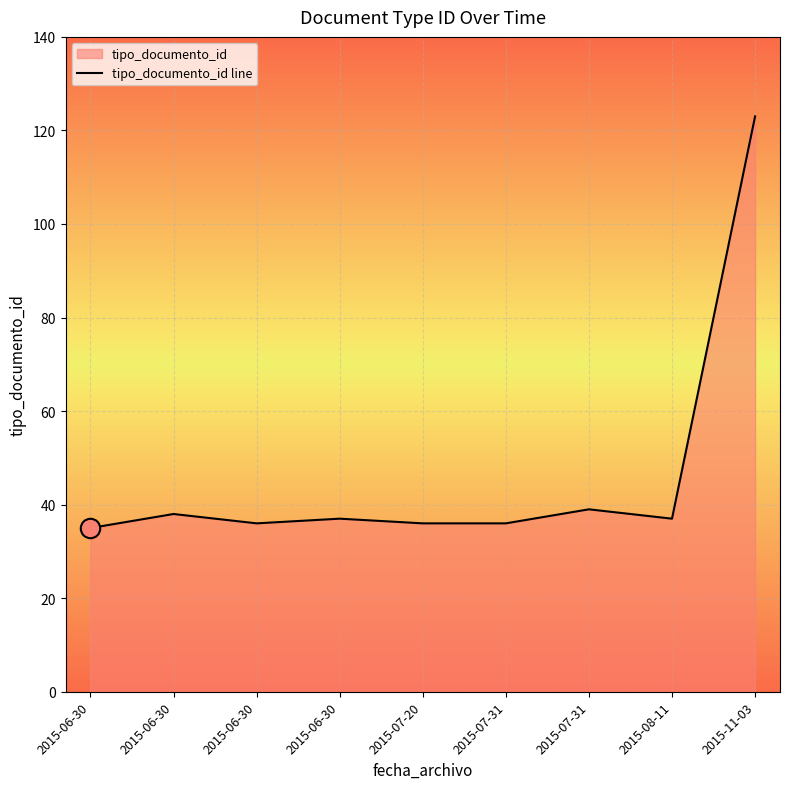

Where is the first local minimum?

2015-06-30